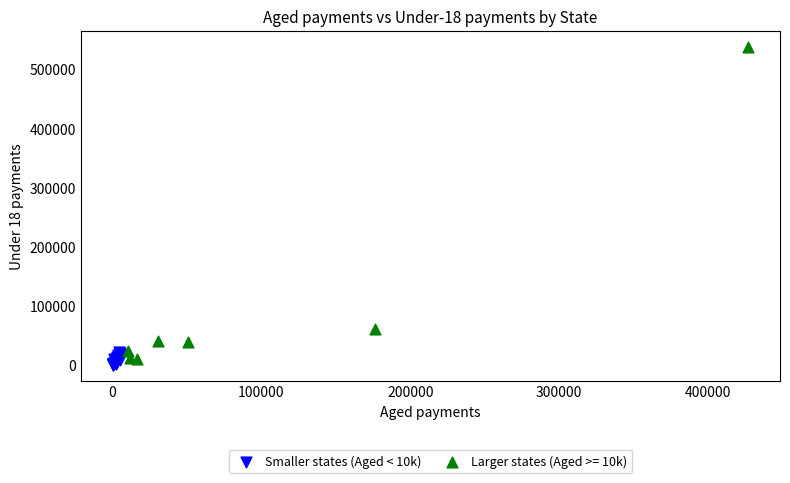

Which series contains the highest Y value?

Larger states (Aged >= 10k)